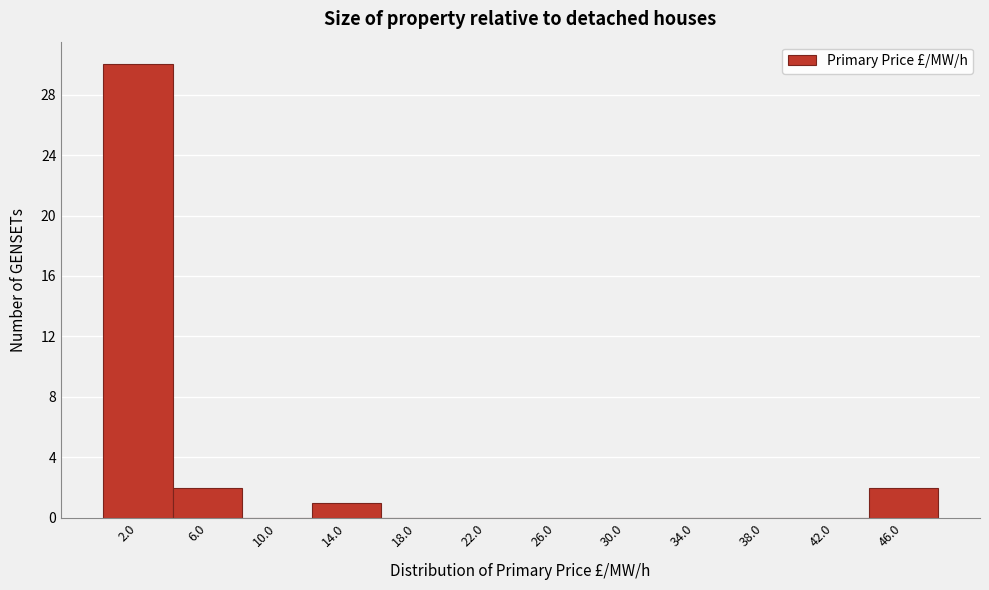

Reading right to left, transcribe all the data shown in this chart.

46.0=2	42.0=0	38.0=0	34.0=0	30.0=0	26.0=0	22.0=0	18.0=0	14.0=1	10.0=0	6.0=2	2.0=30